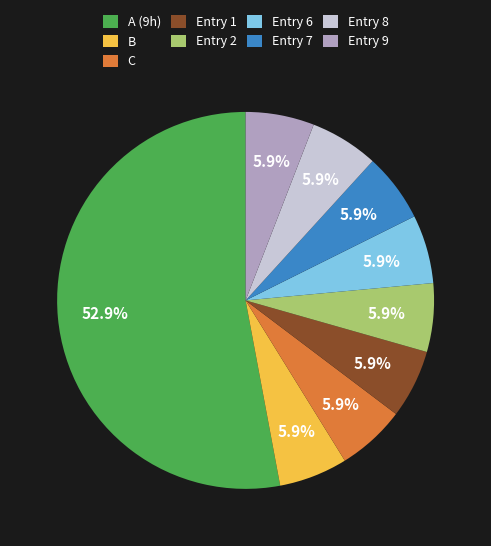

Which slice is the largest?

A (9h)